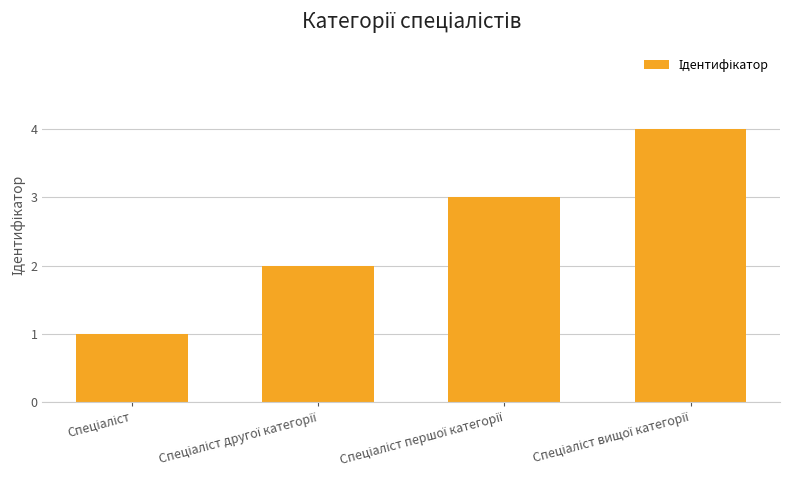

What is the maximum value shown in the chart?

4